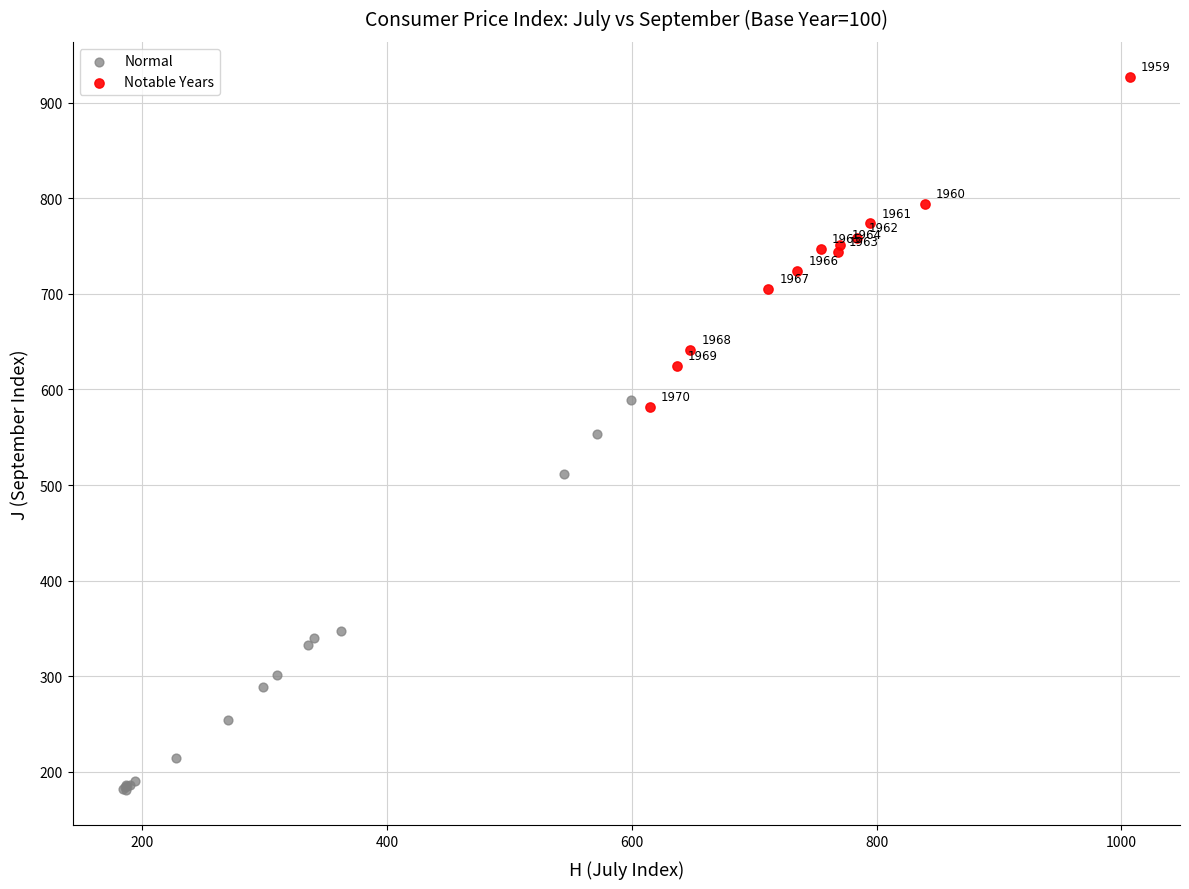

Which series contains the highest Y value?

Notable Years